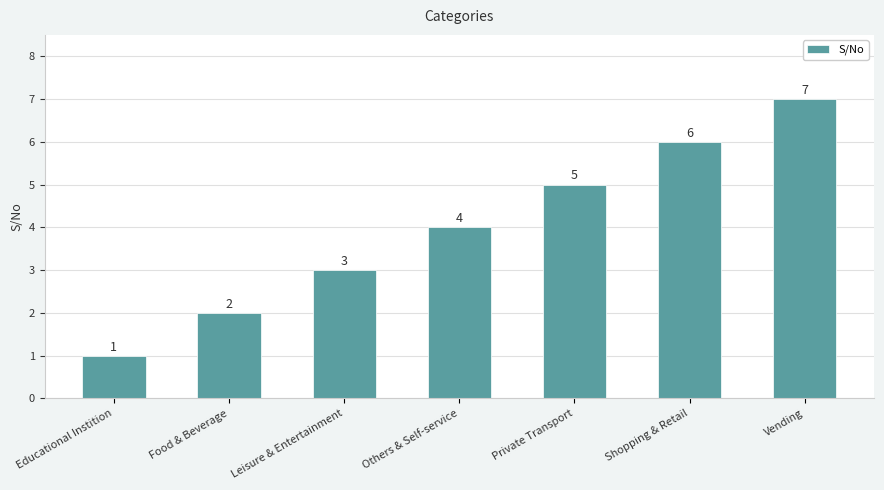

What is the difference between the values at Educational Instition and Private Transport?

4